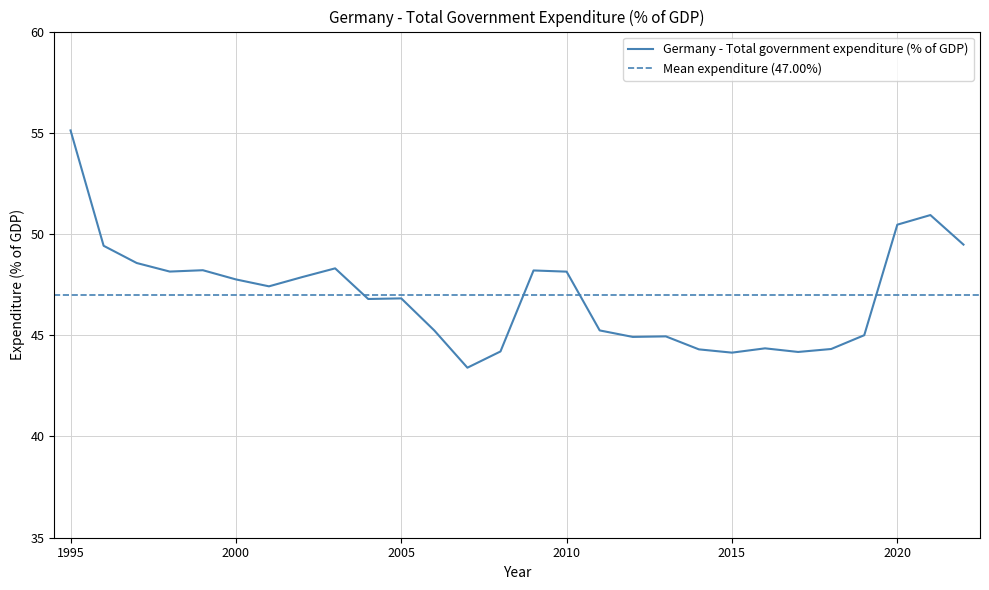

True or false: there are more than 0 points higher than both neighbors.

True